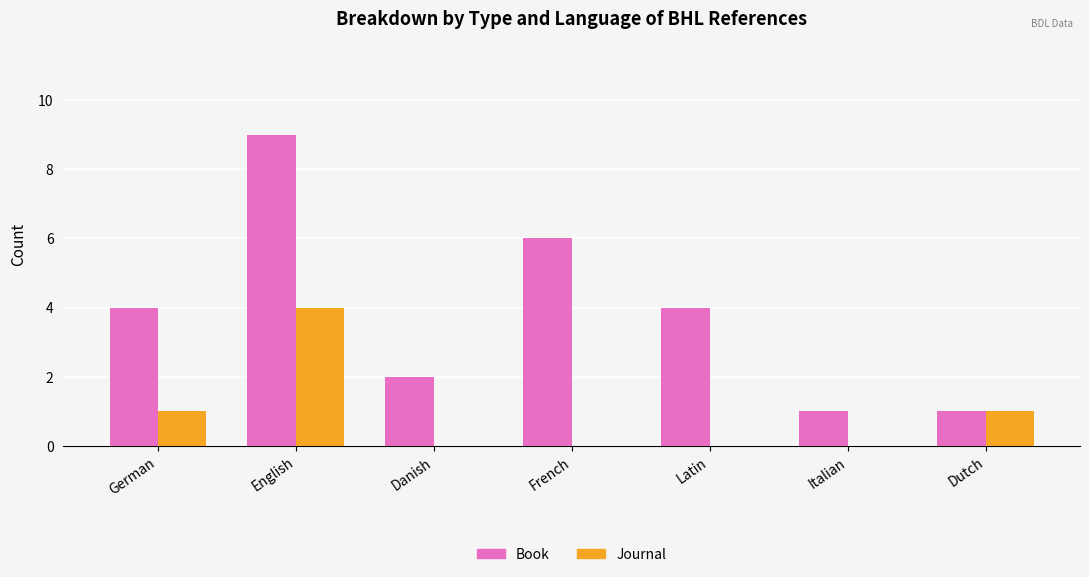

What is the total value across all series at French?

6